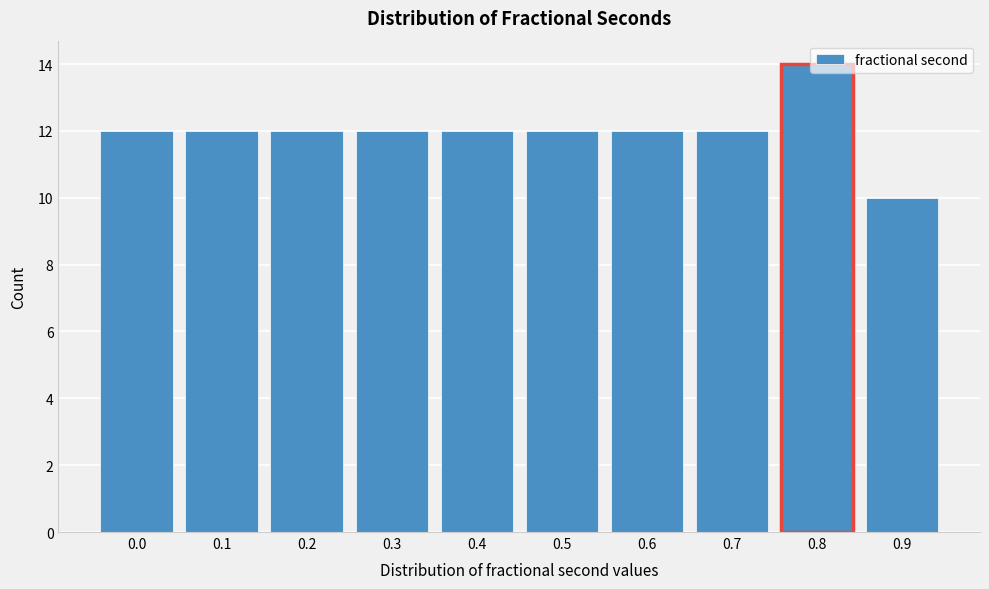

What is the sum of all values?

120